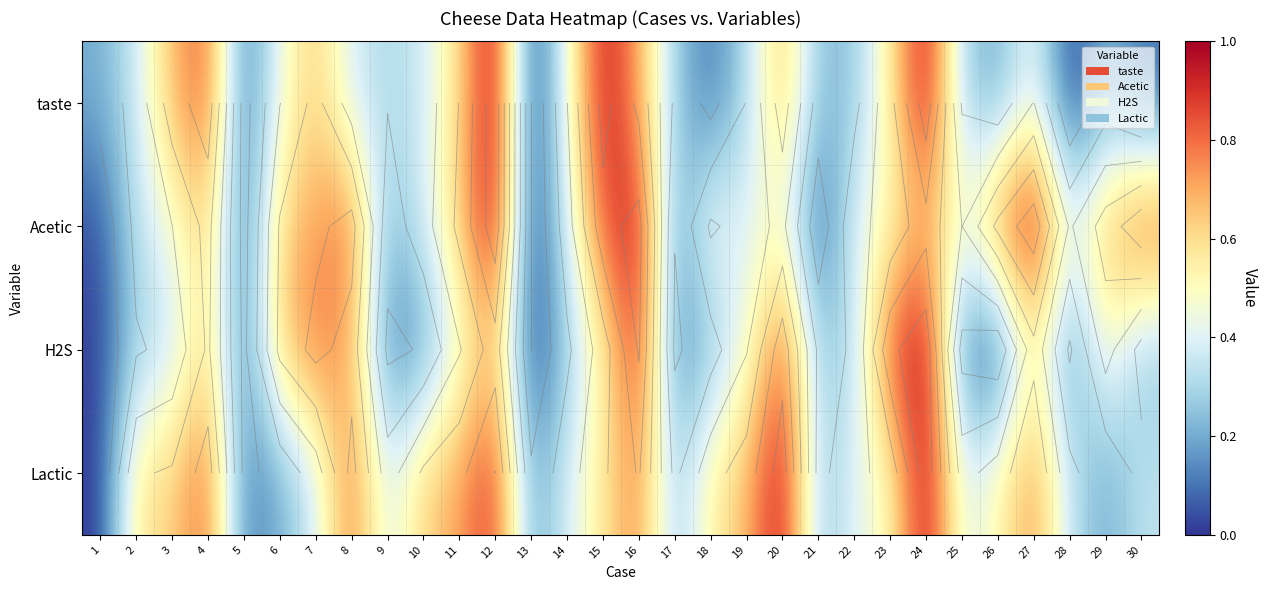

Which series has the largest total across all categories?

Acetic